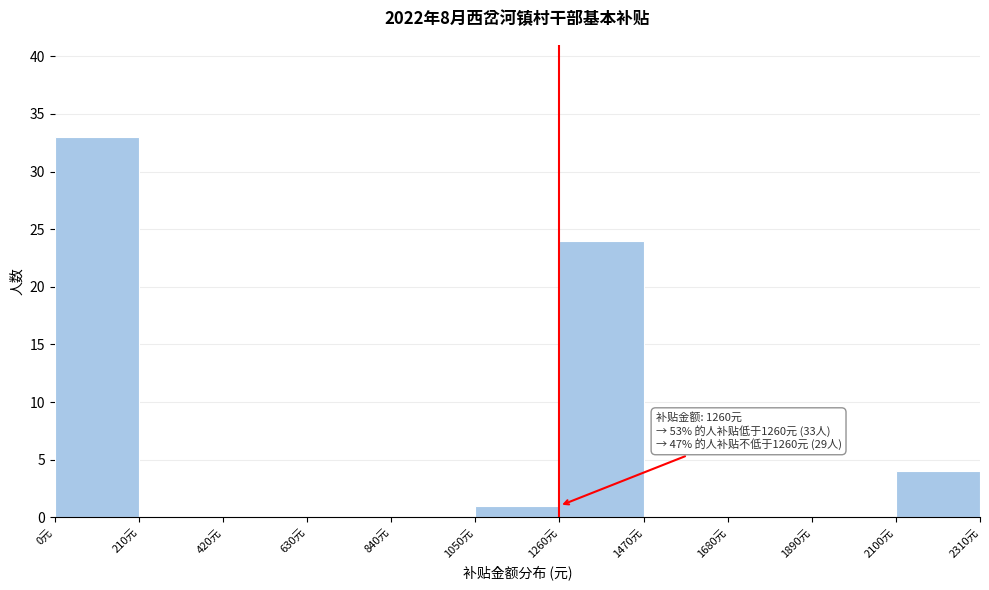

Which range on the x-axis has the tallest bar?

0 to 210